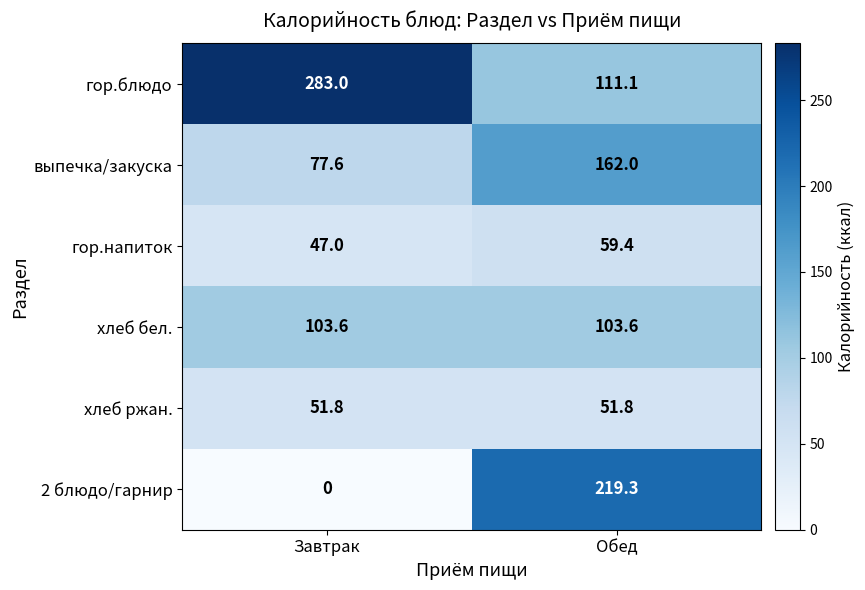

What is the difference between the maximum and minimum values in the 2 блюдо/гарнир series?

219.3